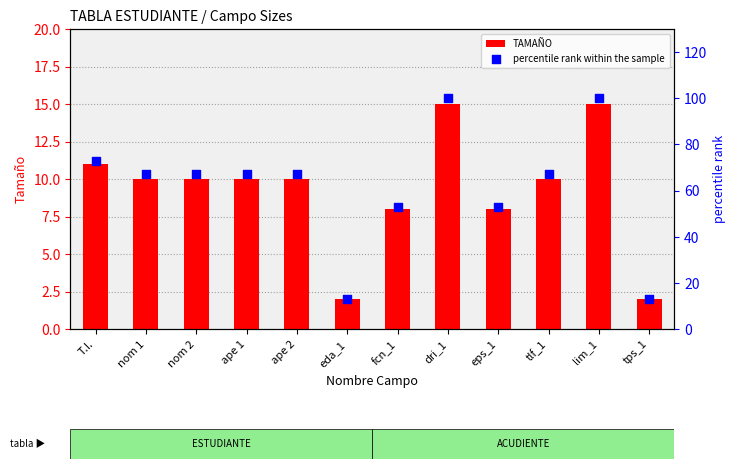

Which series has the widest spread of Y values?

percentile rank within the sample